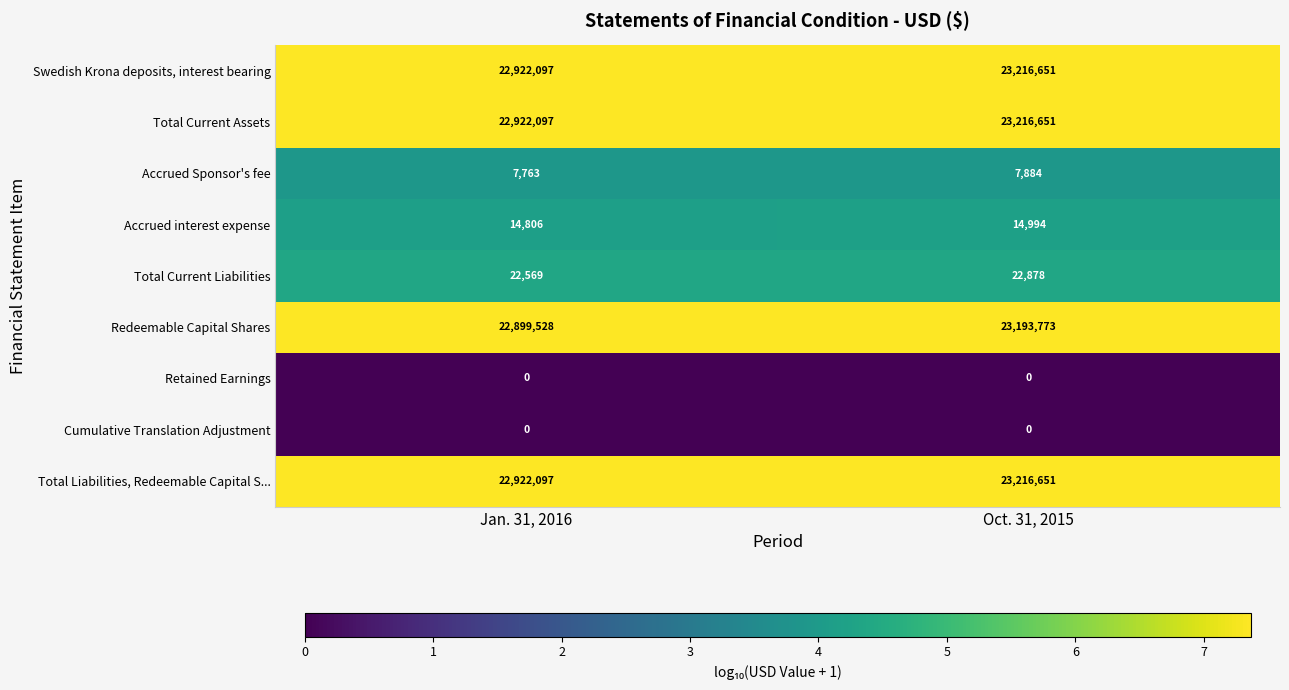

Is the value of Total Current Assets at Jan. 31, 2016 greater than the value of Swedish Krona deposits, interest bearing at Oct. 31, 2015?

No